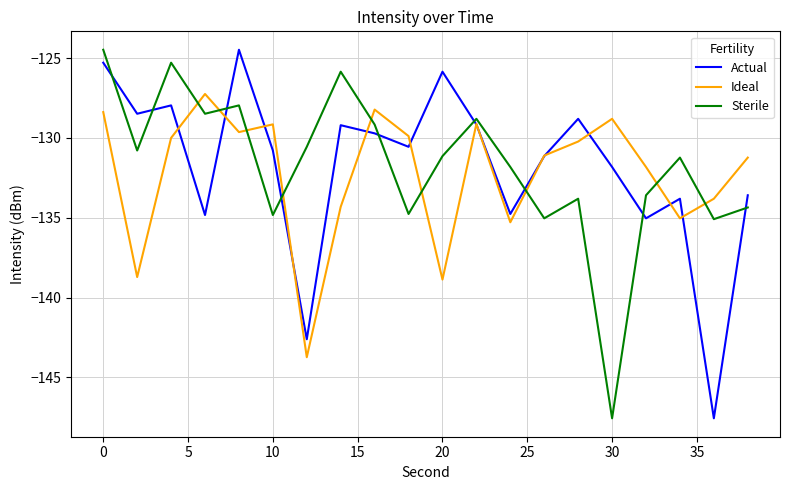

What is the minimum value for Ideal?

-143.7